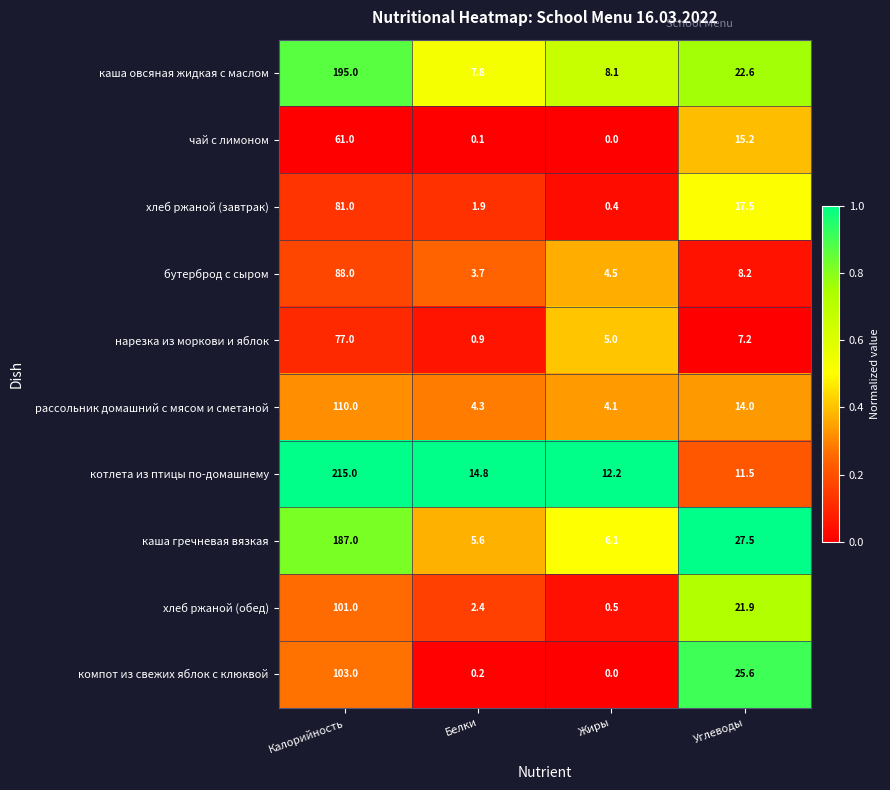

What is the sum of the хлеб ржаной (обед) values at Жиры and Белки?

2.9